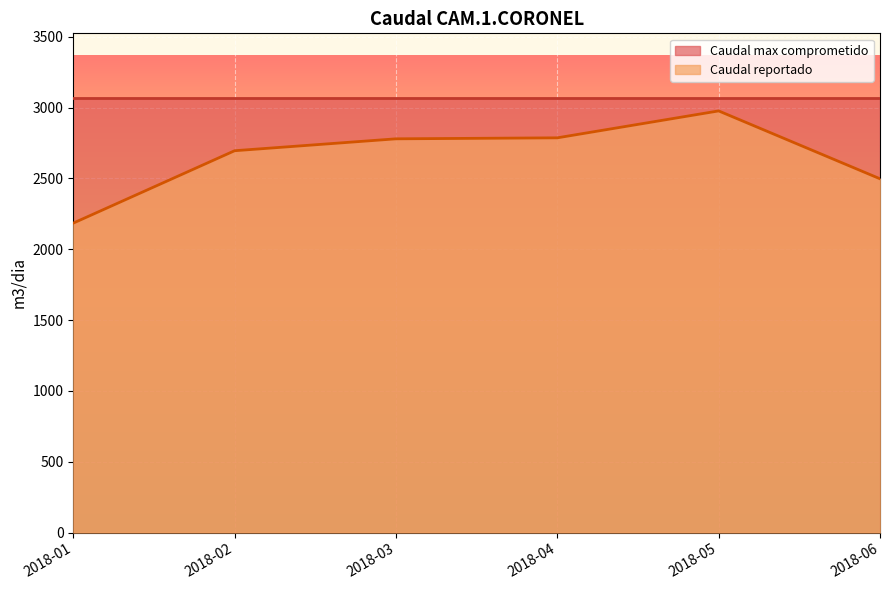

Where does the data first go above 2779?

2018-04